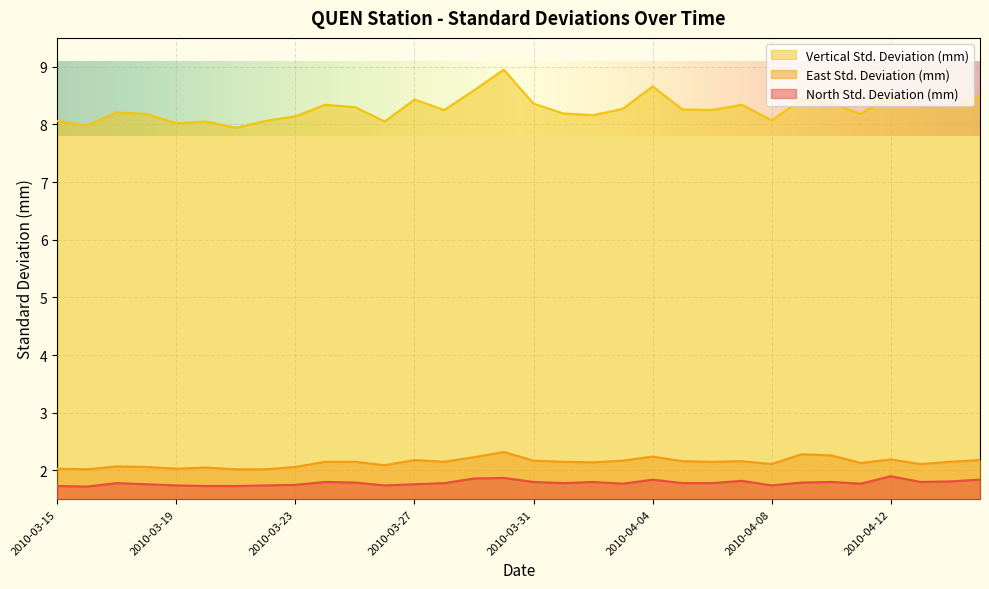

What is the label of the 14th point from the left?

2010-03-28